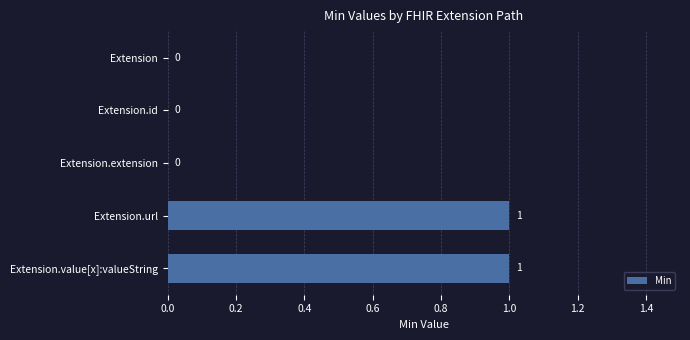

What is the greatest value displayed?

1